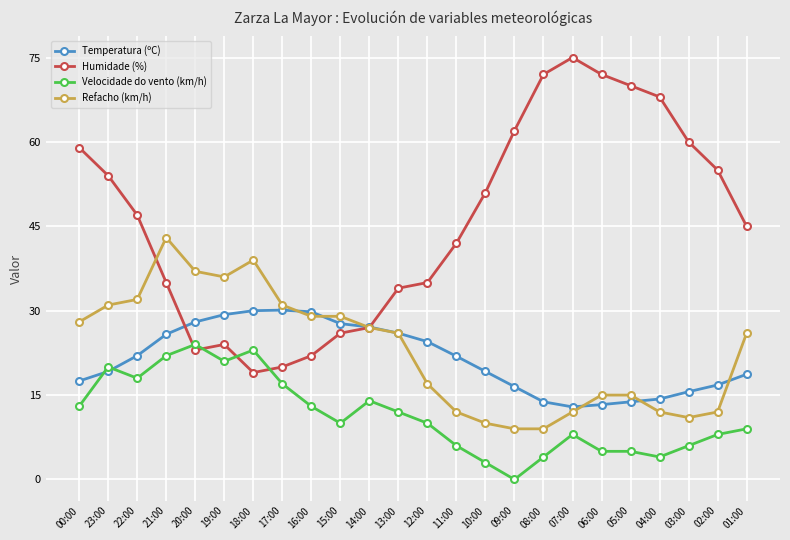

Which series has the widest spread of values?

Humidade (%)